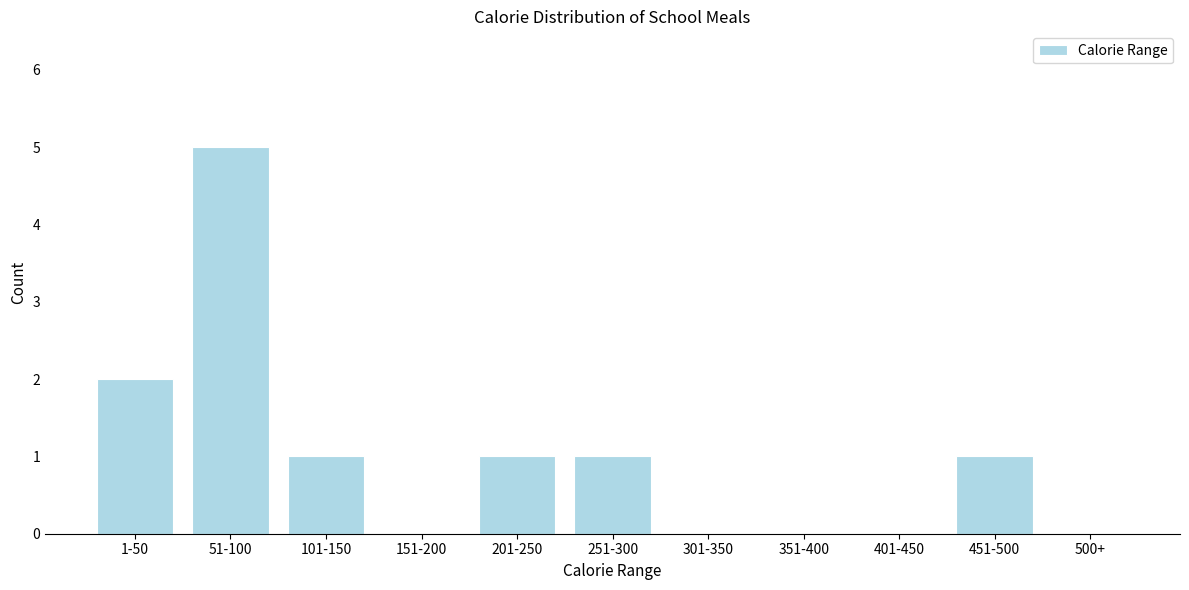

Reading left to right, transcribe all the data shown in this chart.

1-50=2	51-100=5	101-150=1	151-200=0	201-250=1	251-300=1	301-350=0	351-400=0	401-450=0	451-500=1	500+=0